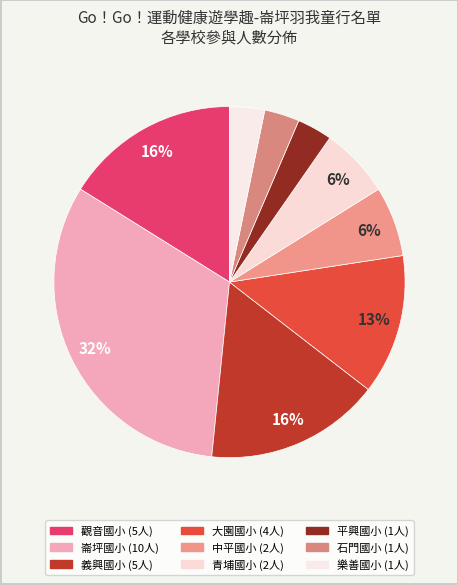

What is the change in value from 大園國小 to 石門國小?

-3